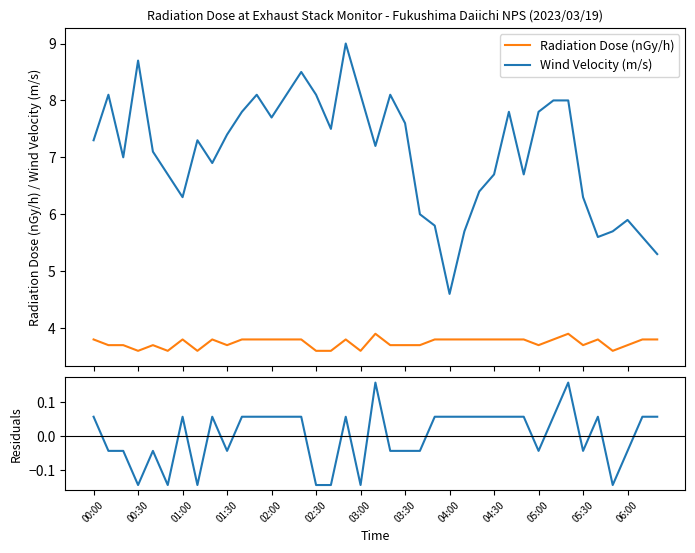

True or false: Radiation Dose (nGy/h) and Wind Velocity (m/s) intersect in this chart.

False